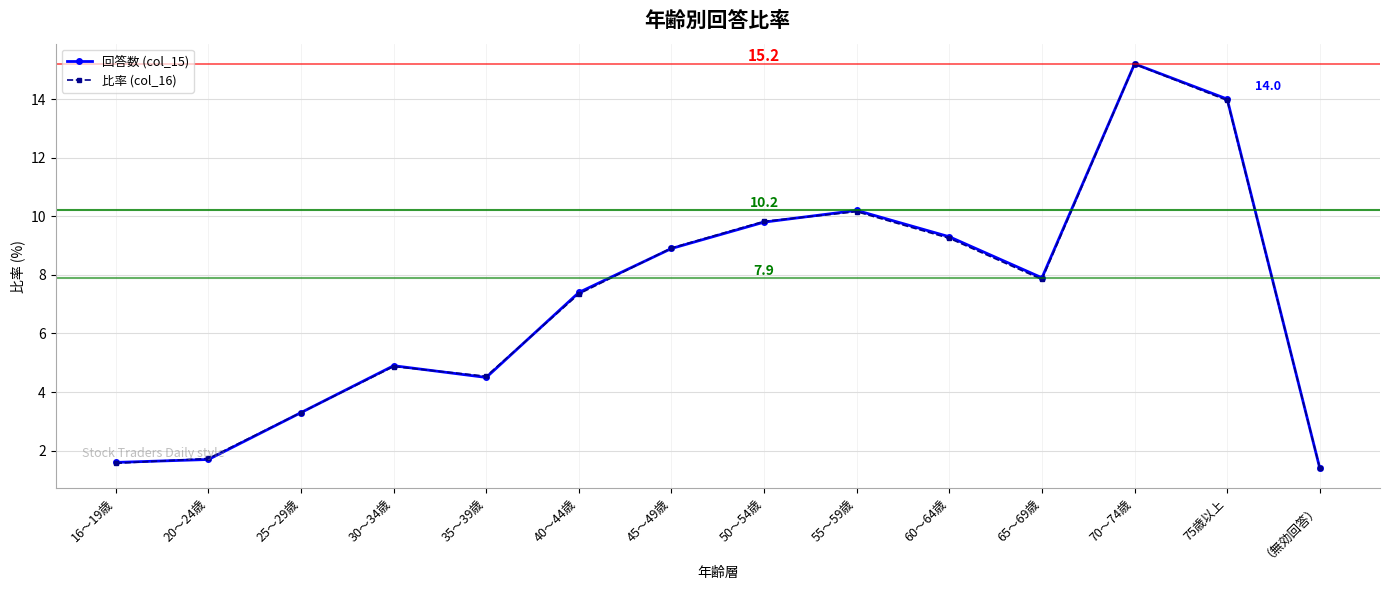

Which series has the widest spread of values?

回答数 (col_15)